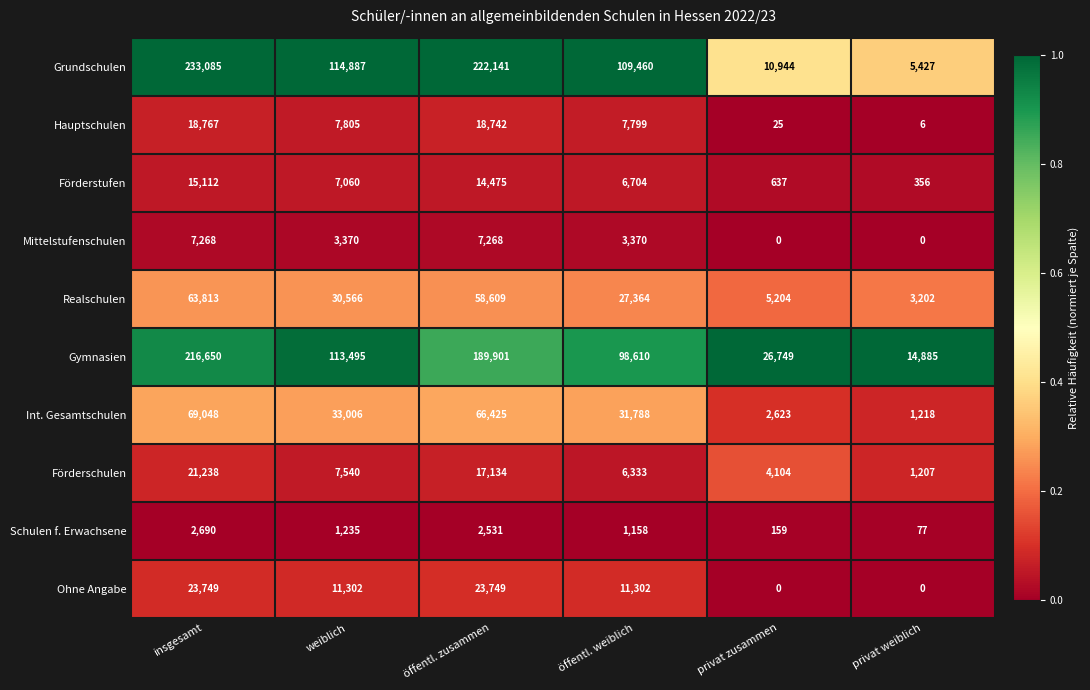

What is the difference between the highest and lowest values at privat weiblich?

14885